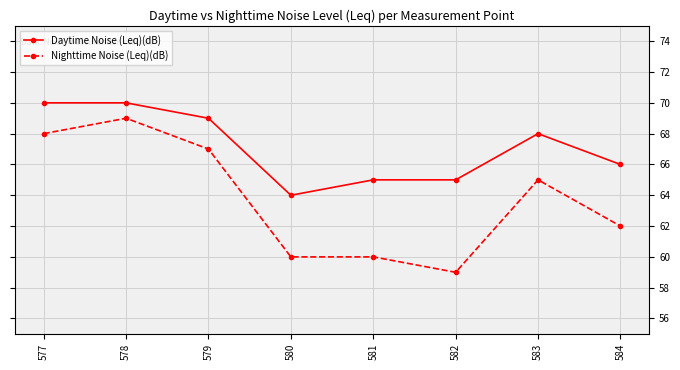

At 582, list the series in order from largest to smallest.

Daytime Noise (Leq)(dB), Nighttime Noise (Leq)(dB)